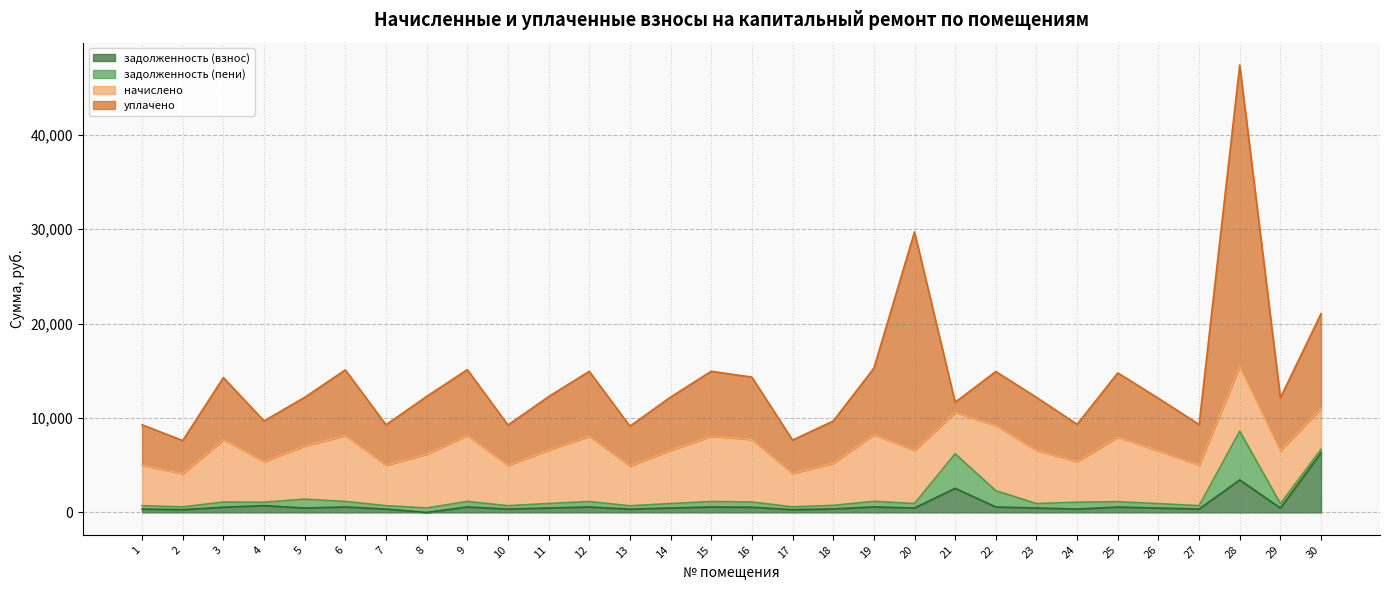

Where do задолженность (пени) and уплачено first cross each other?

20 and 21